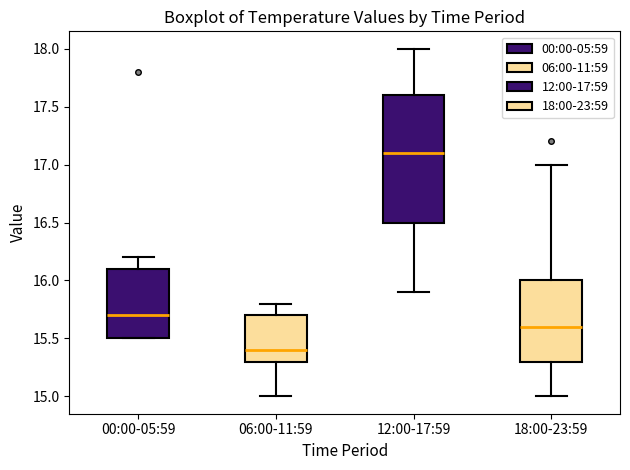

Reading left to right, transcribe this box plot: for each box, give where its median line is, the range the box spans, and where its two whiskers end, as read against the y-axis. The values are not printed on the chart, so give them approximately, as read against the axis.

00:00-05:59: median 15.7, box 15.5 to 16.1, whiskers 15.5 to 16.2
06:00-11:59: median 15.4, box 15.3 to 15.7, whiskers 15.0 to 15.8
12:00-17:59: median 17.1, box 16.5 to 17.6, whiskers 15.9 to 18.0
18:00-23:59: median 15.6, box 15.3 to 16.0, whiskers 15.0 to 17.0